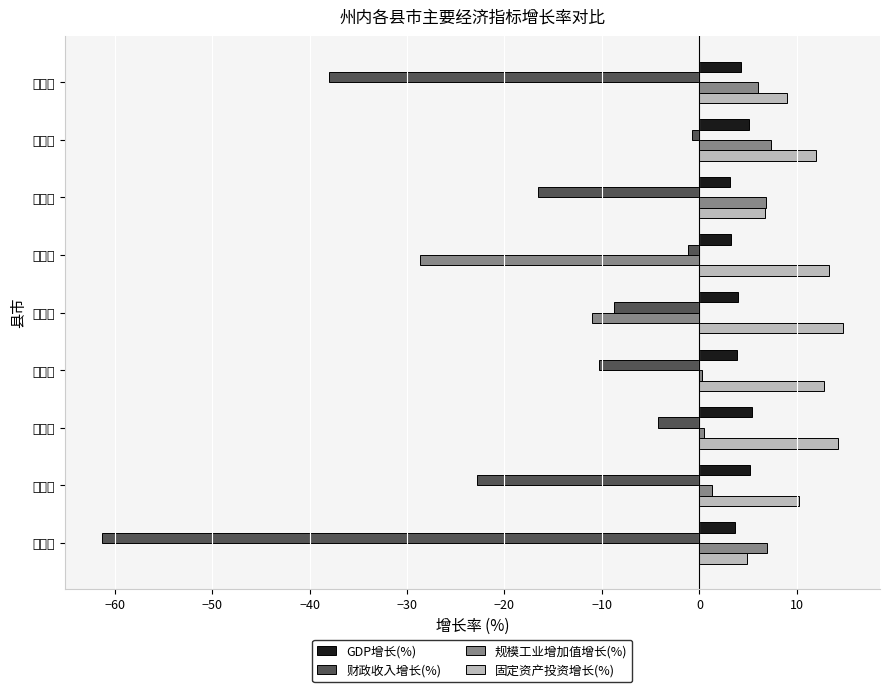

What is the smallest value displayed?

-61.3